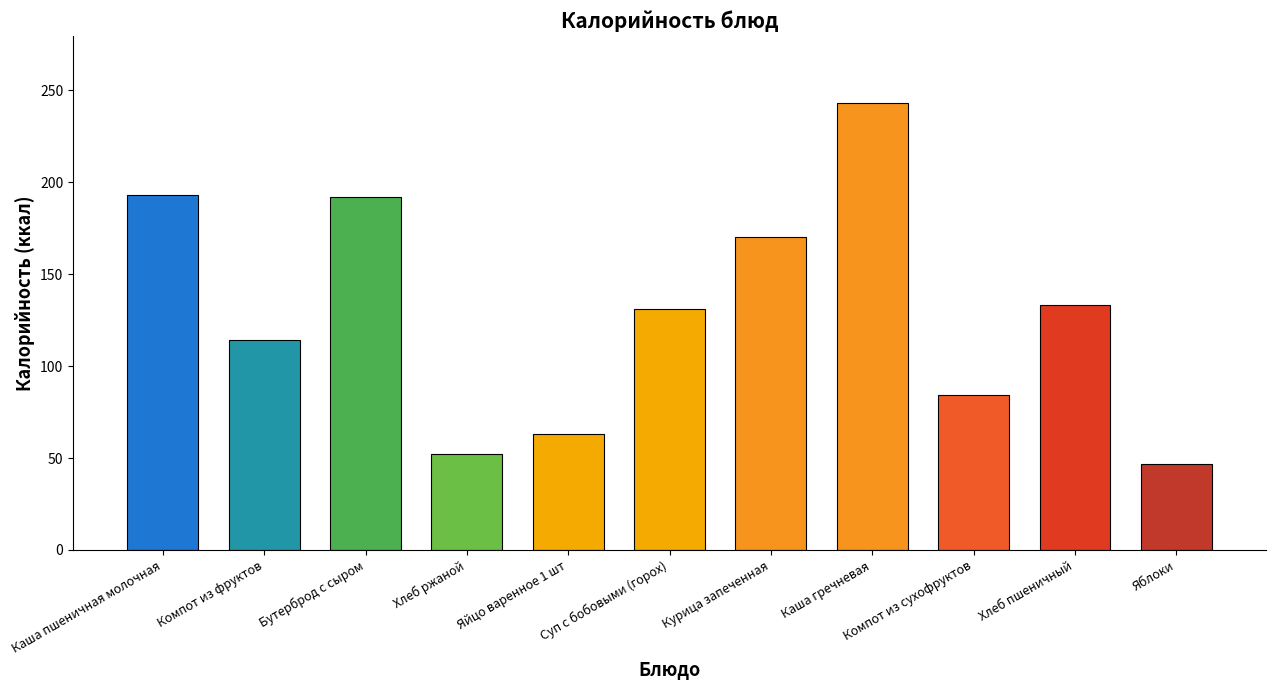

Which has a higher value, Суп с бобовыми (горох) or Каша гречневая?

Каша гречневая